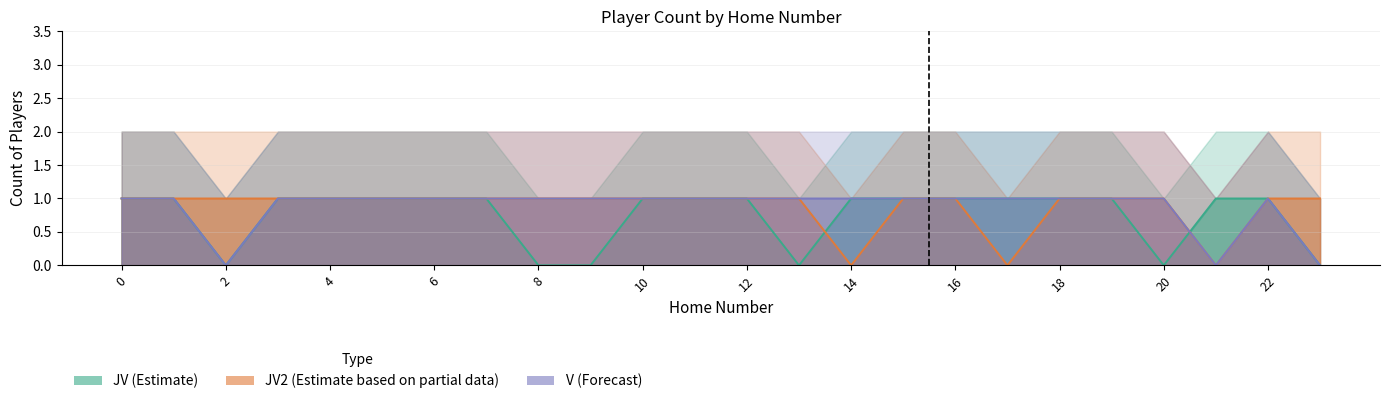

Is the value of JV2_count at 4 greater than the value of JV_count at 0?

No